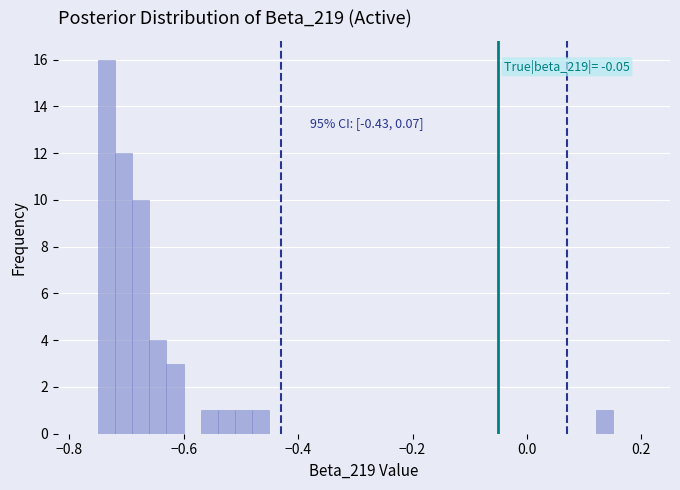

Read against the x-axis, roughly where is the centre of the tallest bar?

-0.74